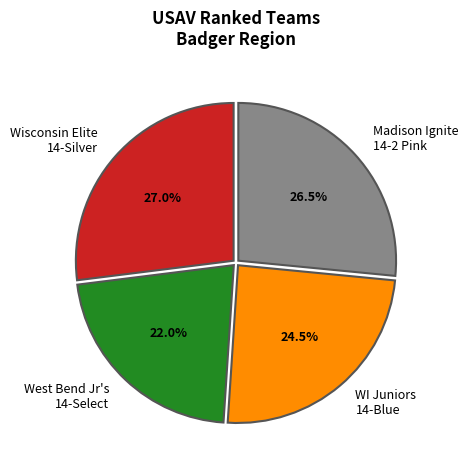

What portion of the pie excludes Madison Ignite 14-2 Pink?

73.5%